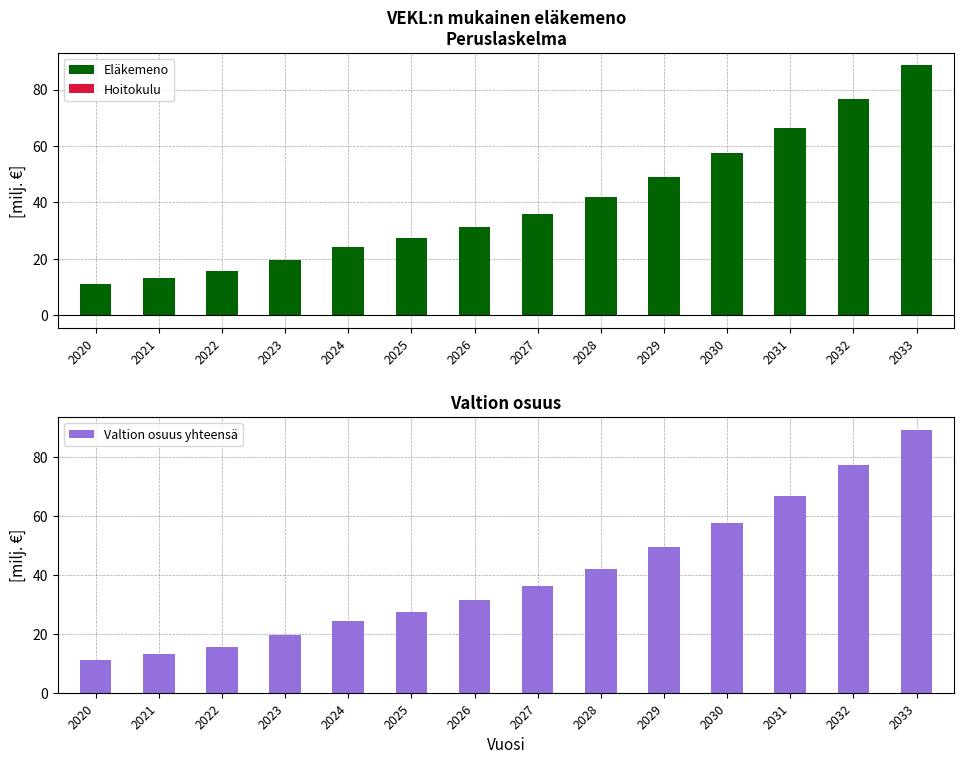

Is it true that Valtion osuus yhteensä equals 9.8 at 2026?

False